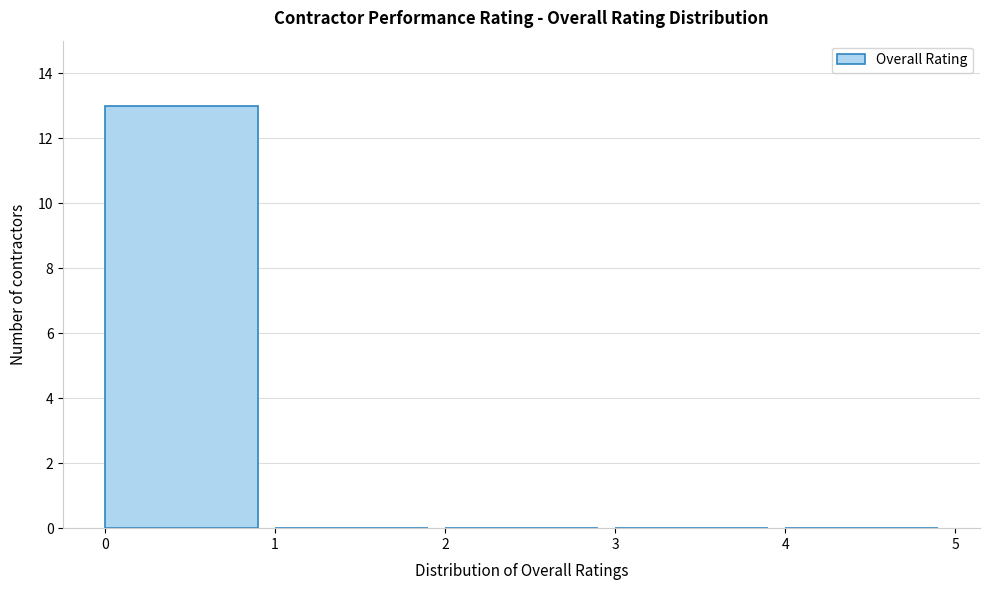

Reading left to right, transcribe this chart: for each bar, give the range it covers on the x-axis and its height. The values are not printed on the chart, so give them approximately, as read against the axis.

0 to 1: 13
1 to 2: 0
2 to 3: 0
3 to 4: 0
4 to 5: 0